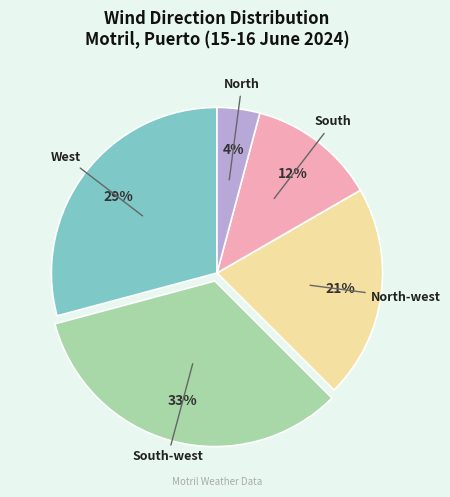

Between South and West, which is larger?

West